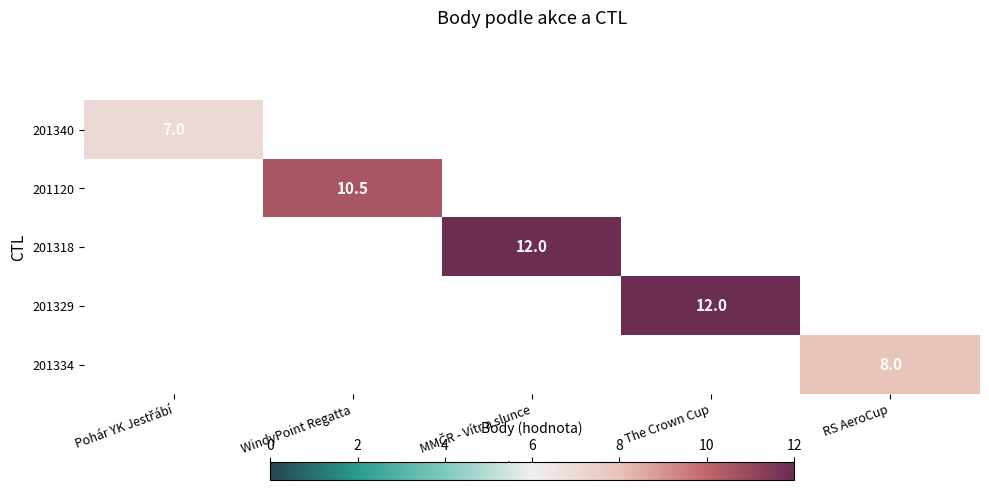

At how many categories does at least one series exceed 10?

3